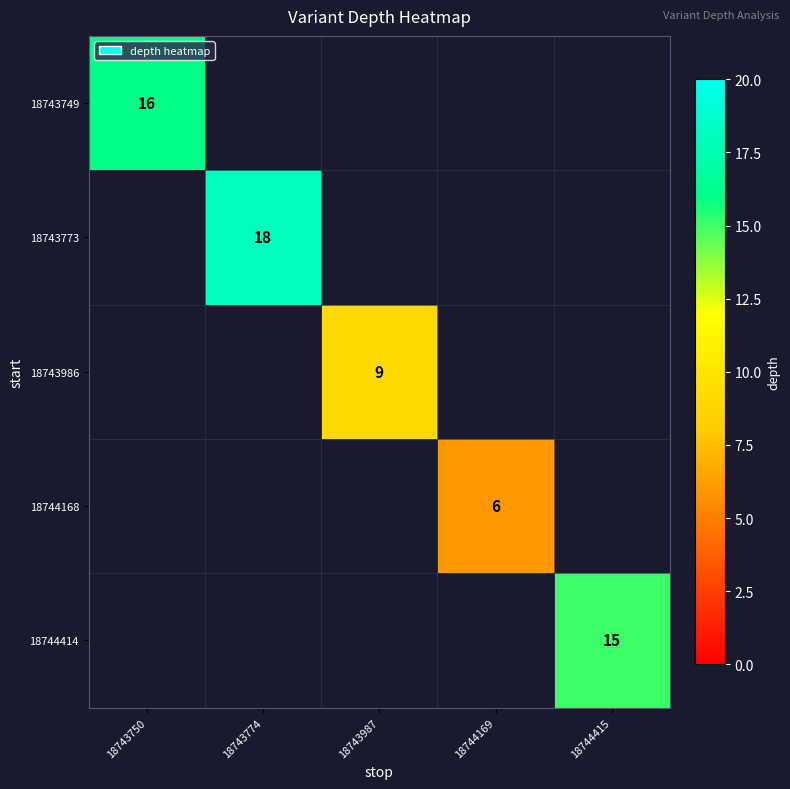

What is the minimum value shown in the chart?

6.0